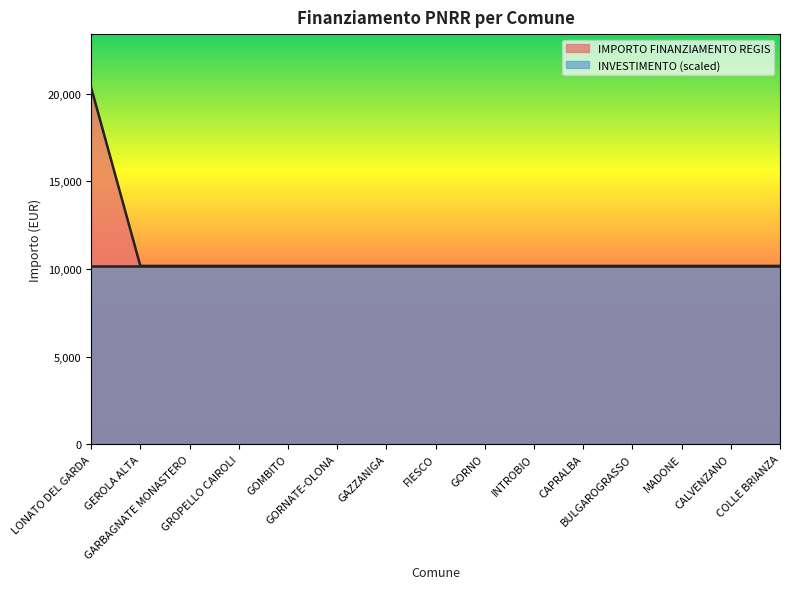

What is the change in value from LONATO DEL GARDA to CALVENZANO?

-10172